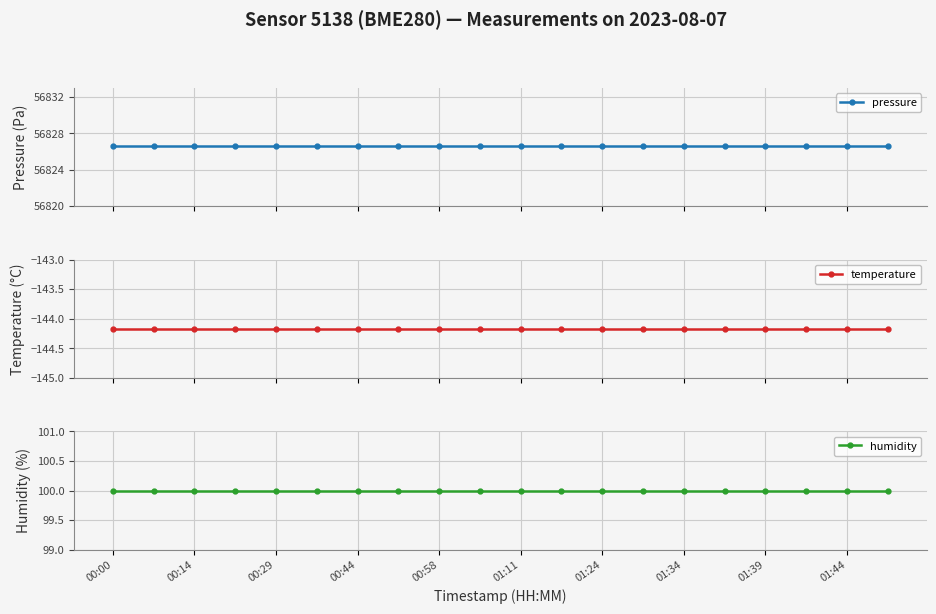

Reading left to right, extract all data points from this chart.

pressure: 56826.6	56826.6	56826.6	56826.6	56826.6	56826.6	56826.6	56826.6	56826.6	56826.6	56826.6	56826.6	56826.6	56826.6	56826.6	56826.6	56826.6	56826.6	56826.6	56826.6
temperature: -144.2	-144.2	-144.2	-144.2	-144.2	-144.2	-144.2	-144.2	-144.2	-144.2	-144.2	-144.2	-144.2	-144.2	-144.2	-144.2	-144.2	-144.2	-144.2	-144.2
humidity: 100.0	100.0	100.0	100.0	100.0	100.0	100.0	100.0	100.0	100.0	100.0	100.0	100.0	100.0	100.0	100.0	100.0	100.0	100.0	100.0